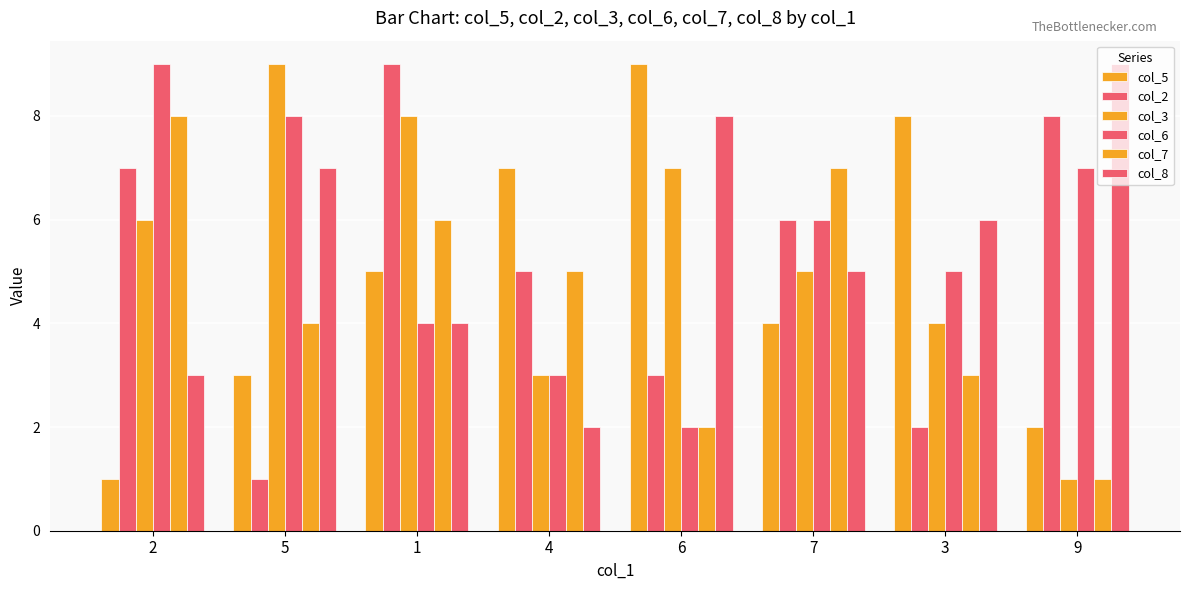

What is the minimum value for col_2?

1